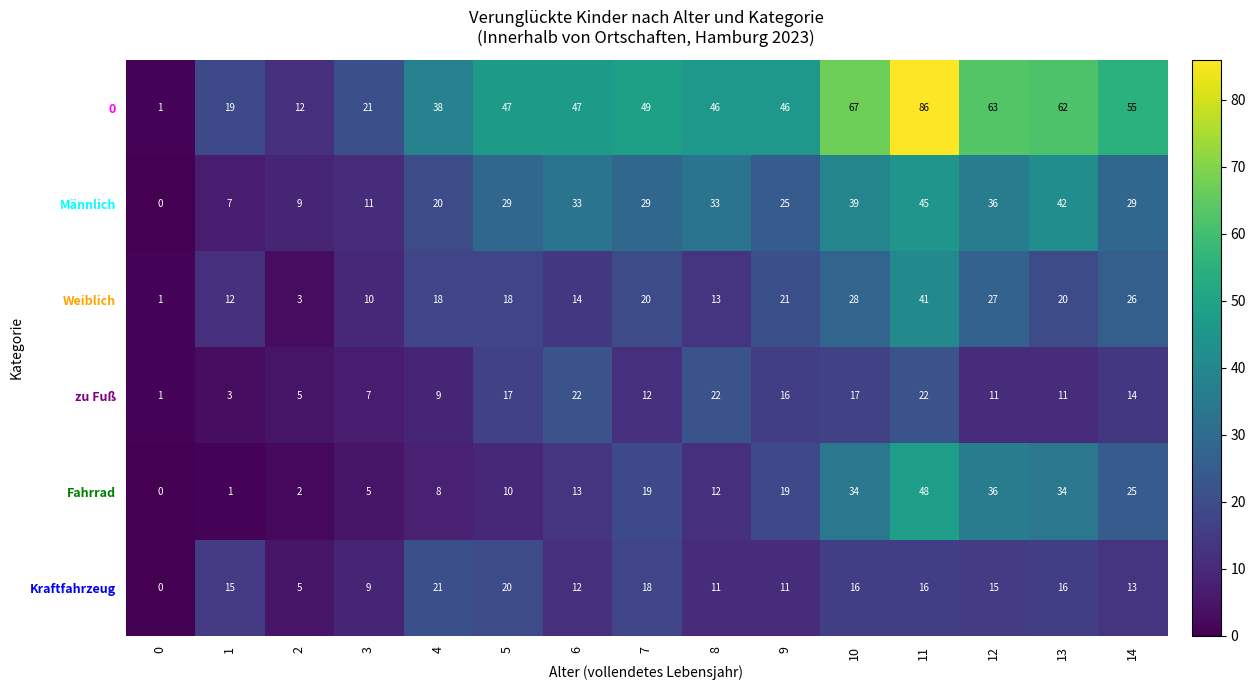

Rank the series at 7 from lowest to highest value.

zu Fuß, Kraftfahrzeug, Fahrrad, Weiblich, Männlich, 0